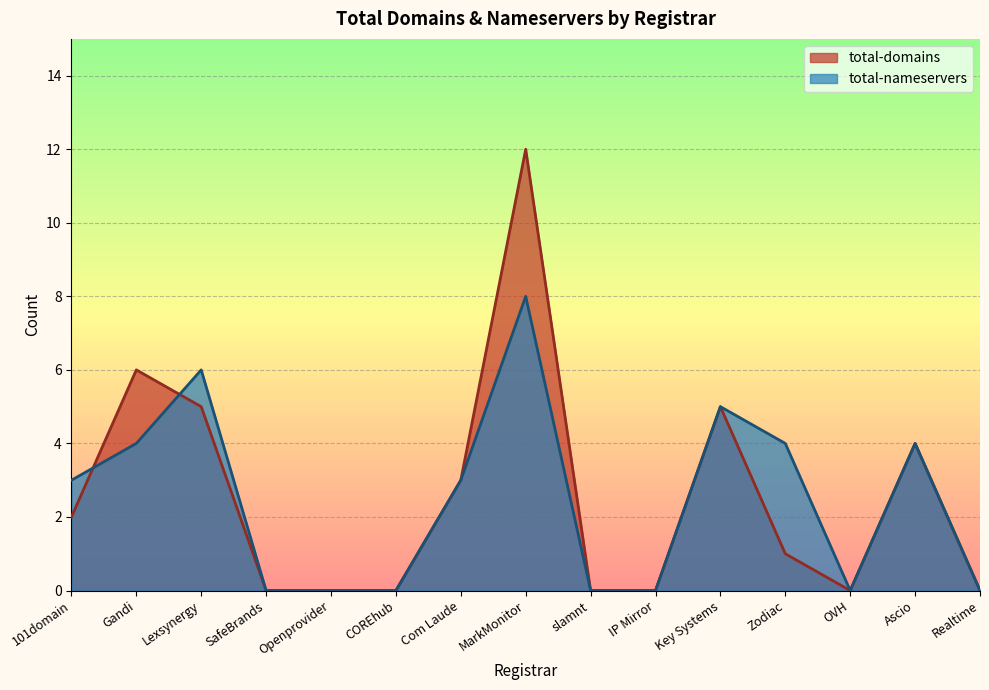

How many values in the total-domains series exceed 1?

7